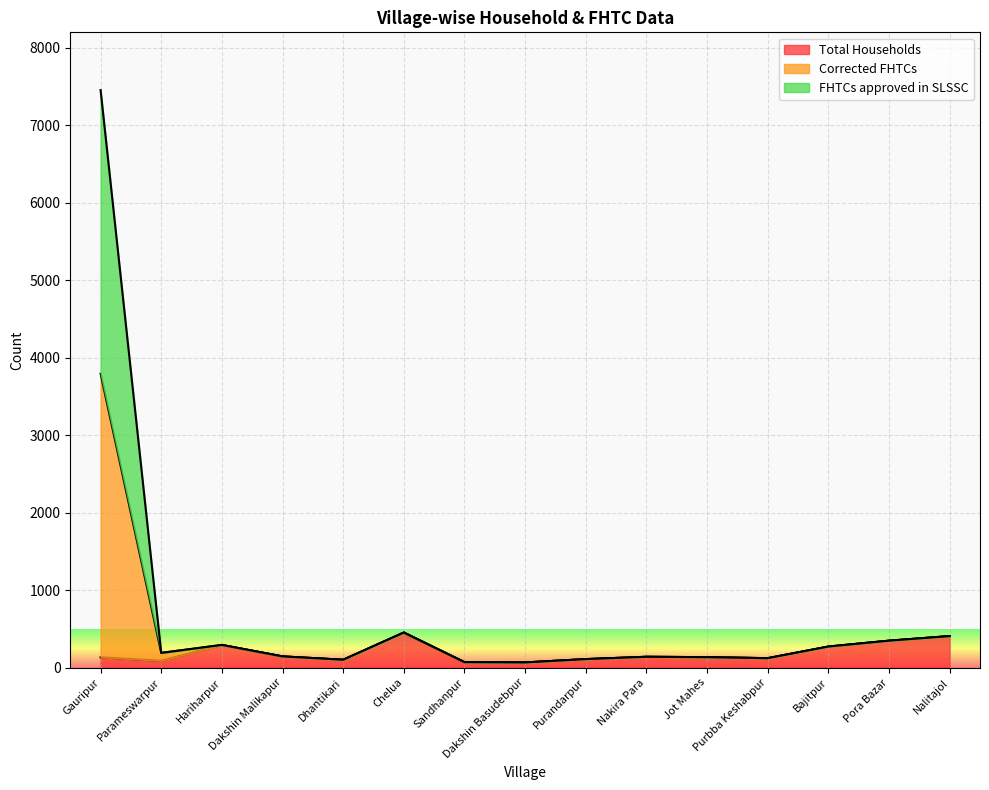

What is the difference between the Total Households values at Purandarpur and Nalitajol?

297